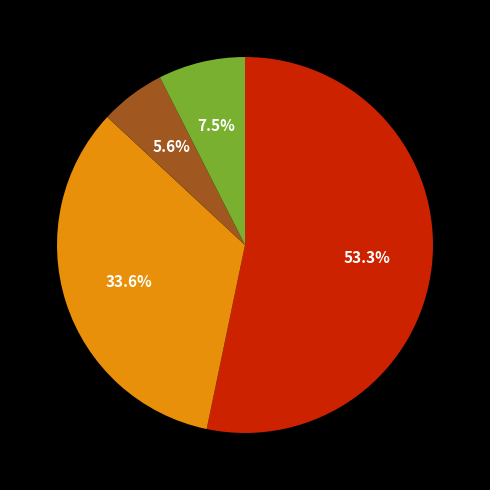

Does any single category account for the majority?

Yes